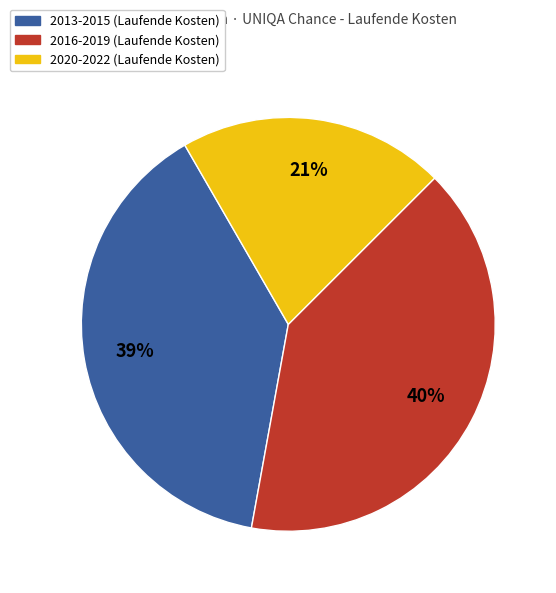

Is there a majority slice in this chart?

No